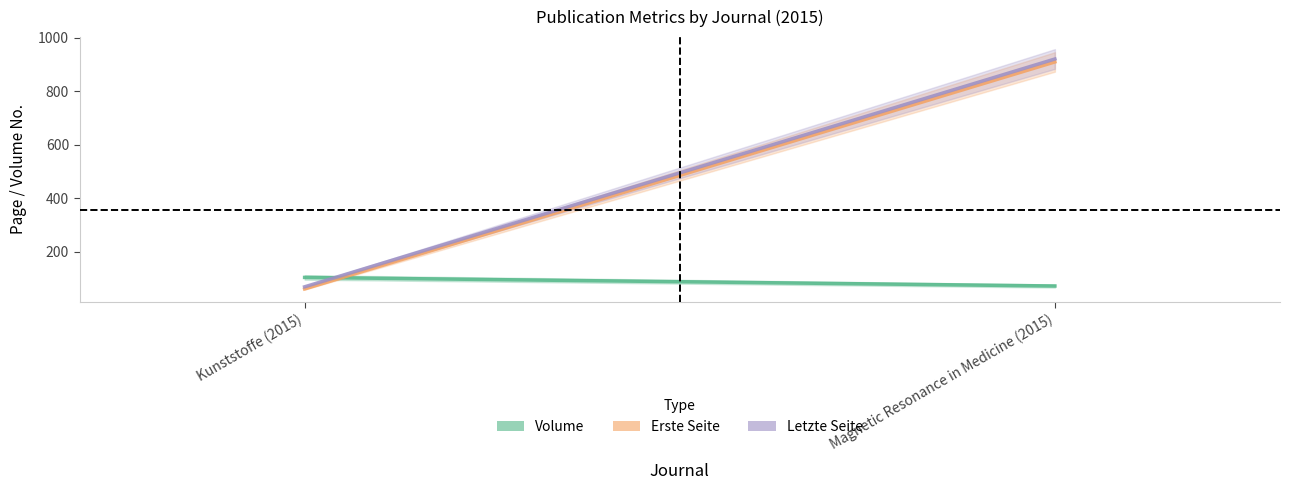

At which label does Letzte Seite reach its peak?

Magnetic Resonance in Medicine (2015)